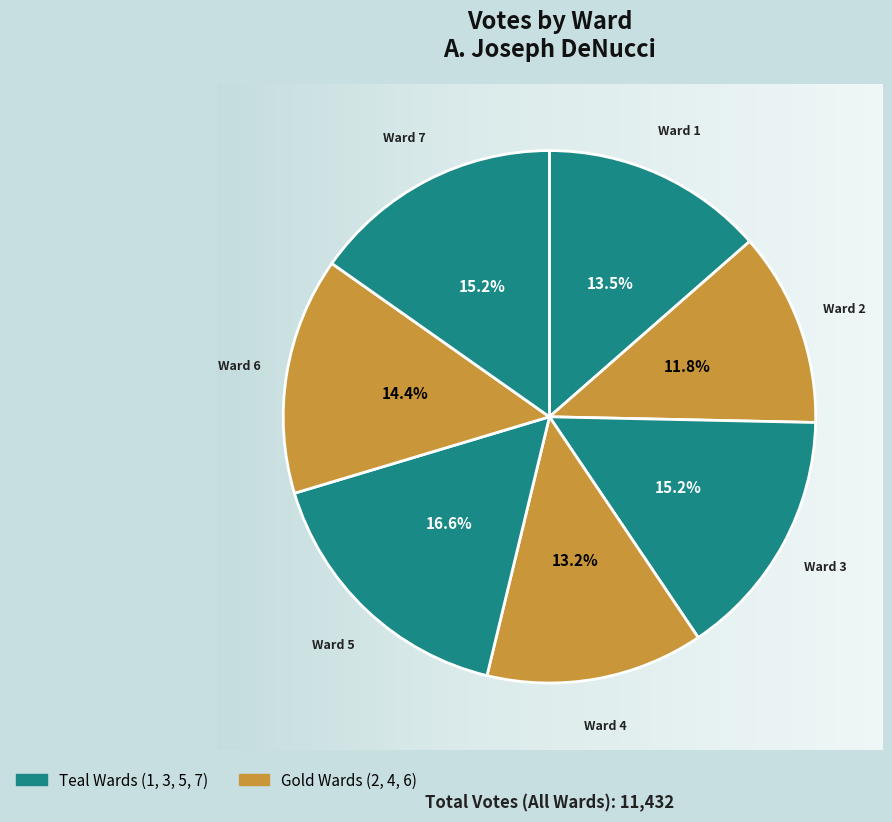

What is the largest slice in the pie chart?

Ward 5